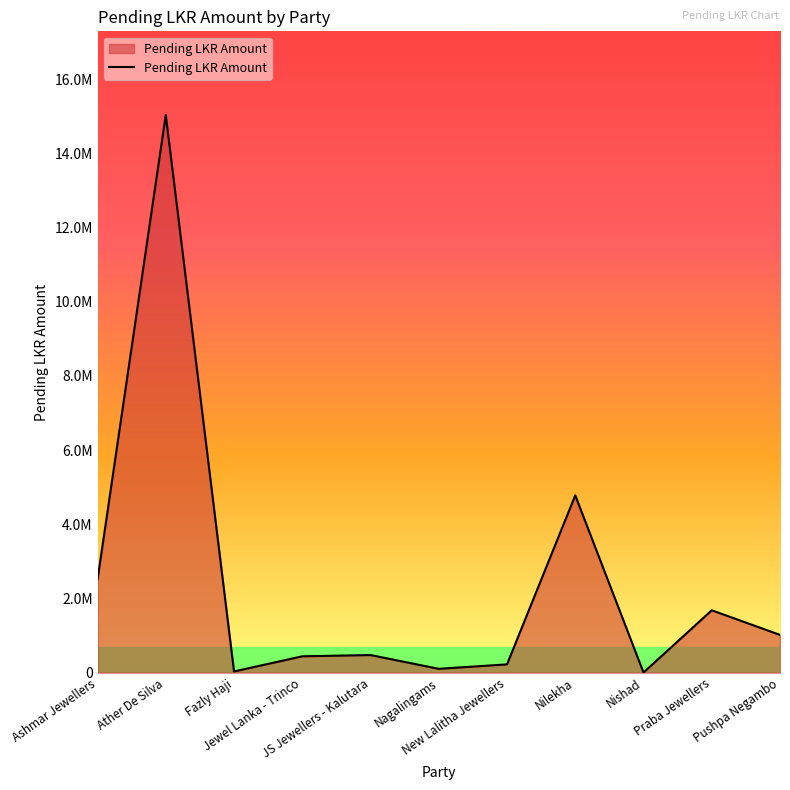

What is the label of the 5th point from the left?

JS Jewellers - Kalutara